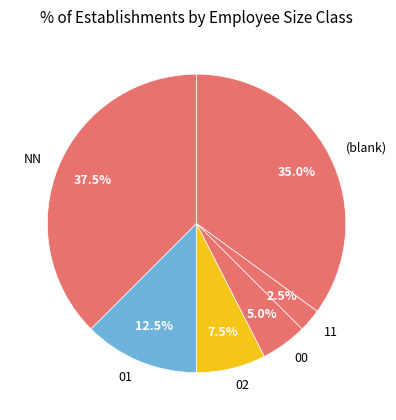

What portion of the pie excludes 02?

92.5%